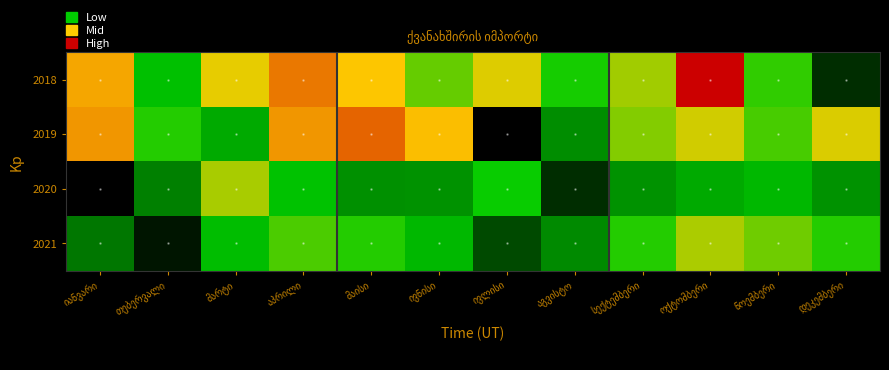

Read the 2020 value at თებერვალი.

21.4